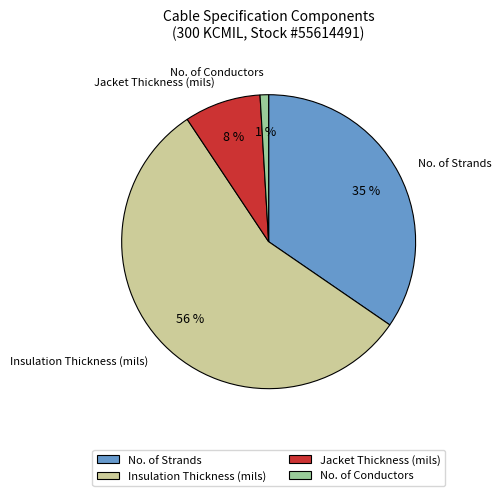

Is it true that Jacket Thickness (mils) is 8% of the pie?

True